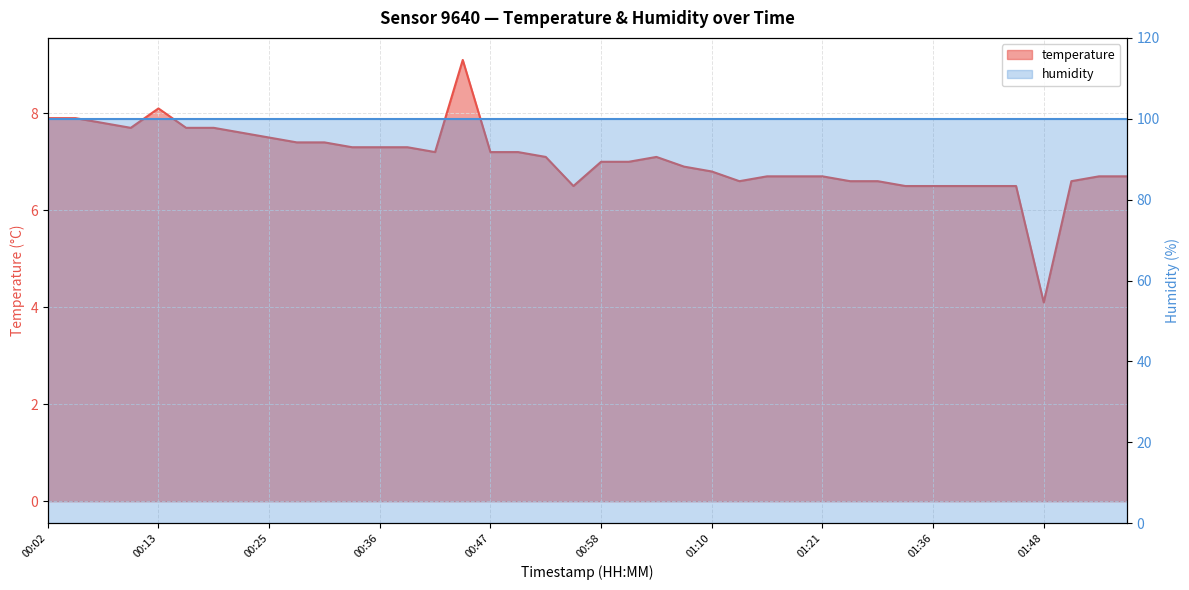

True or false: the data shows 3.3 at 01:36.

False